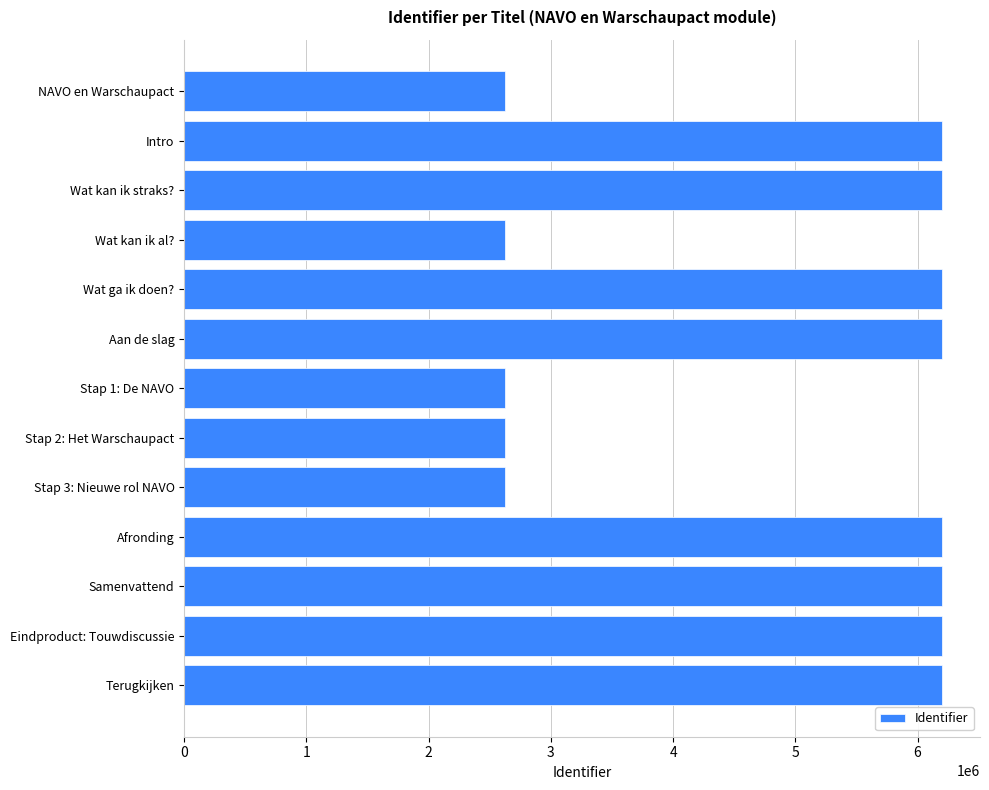

The chart shows a value of 6200947 at Afronding. True or false?

True